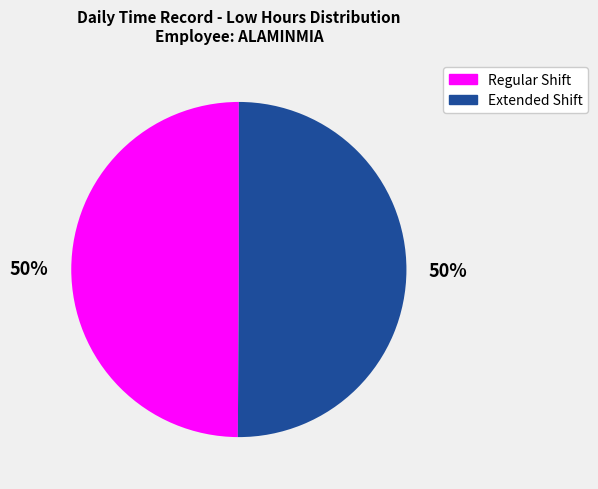

To the nearest percent, what percentage of the pie is Regular Shift?

50%